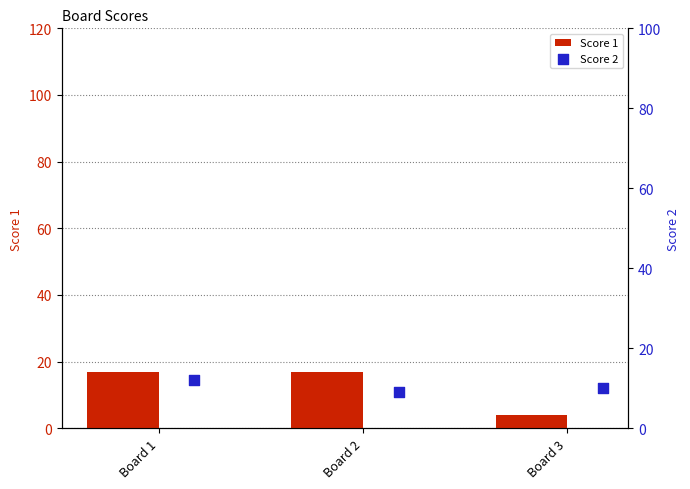

Which series contains the lowest Y value?

Score 1